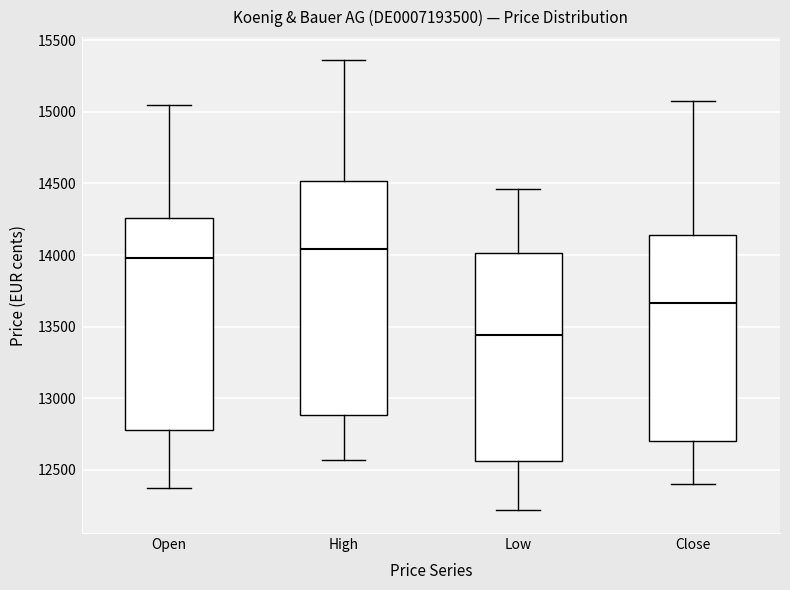

Which box has the highest median line?

High